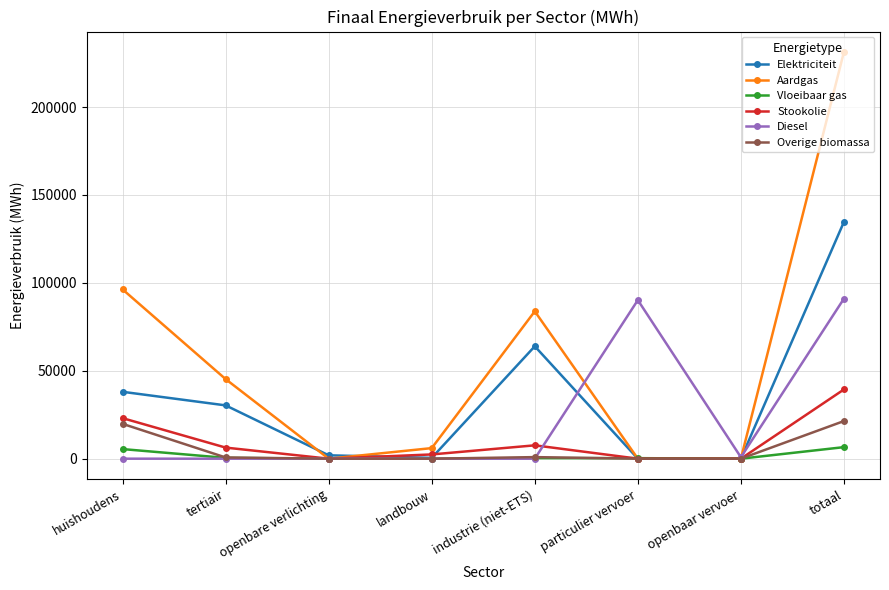

What is the maximum value shown in the chart?

231366.7